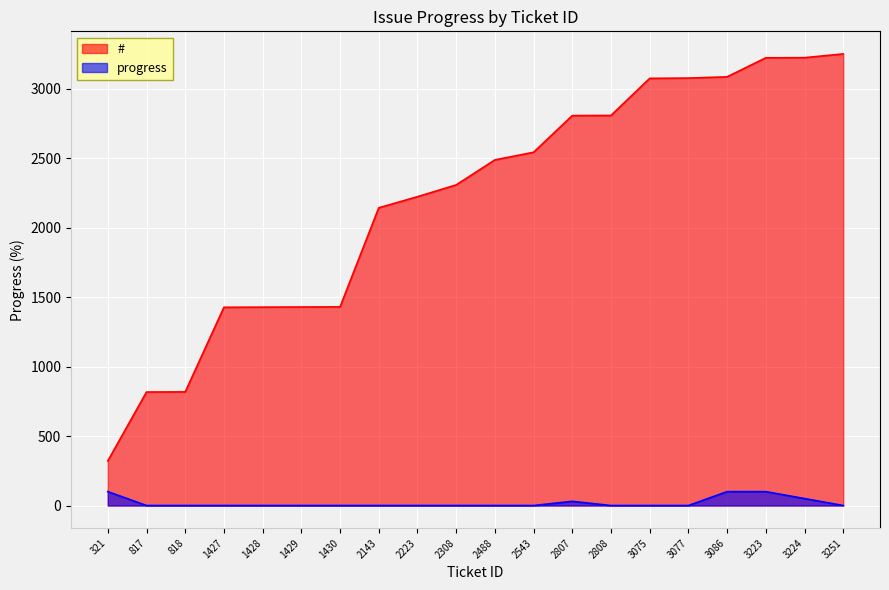

What is the value of the # point at the 20th from the left?

3251